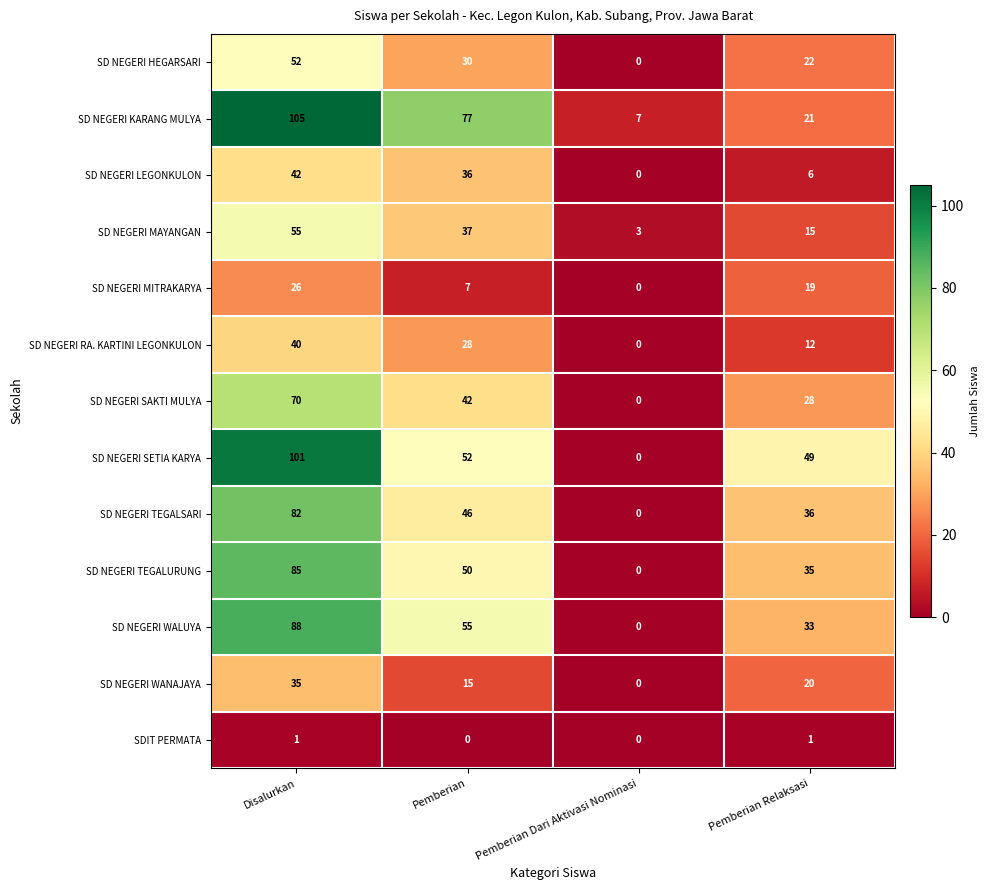

What is the difference between the maximum and minimum values in the SD NEGERI KARANG MULYA series?

98